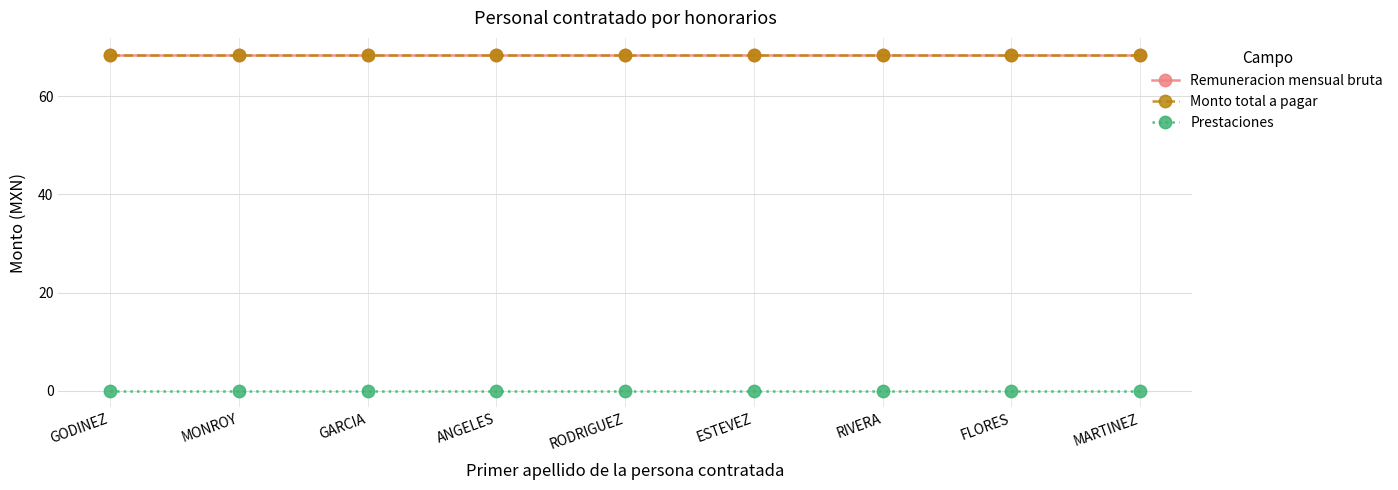

Is this an area chart (filled region under the line)?

No